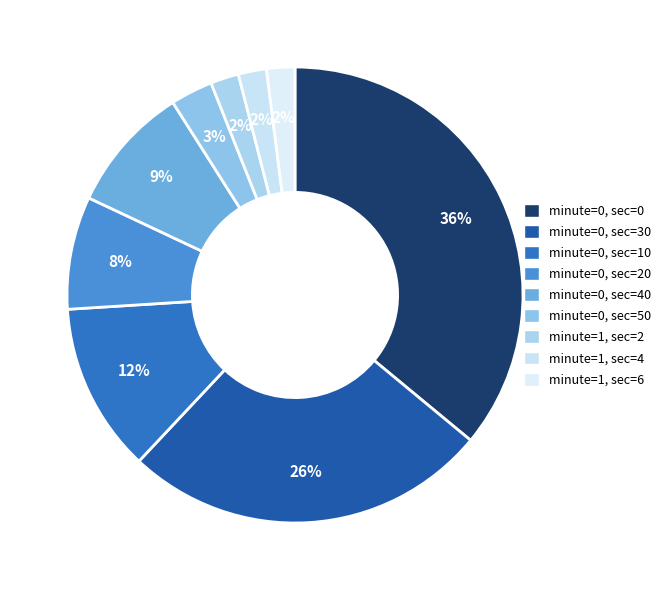

How many slices are in this pie chart?

9